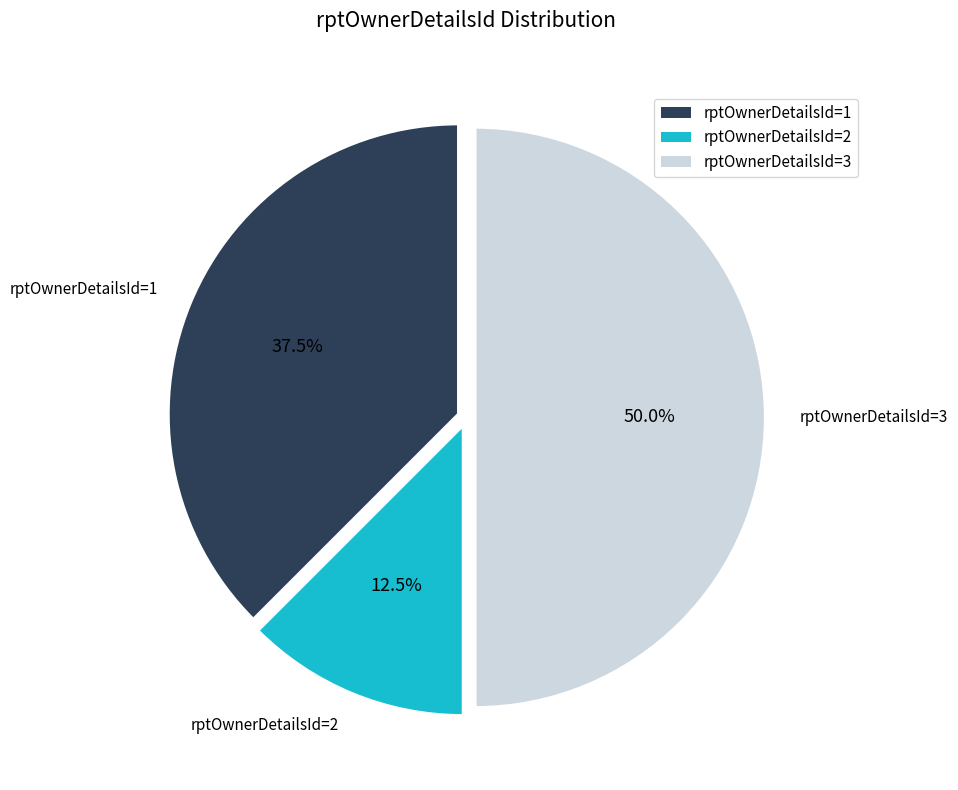

How many slices are in this pie chart?

3